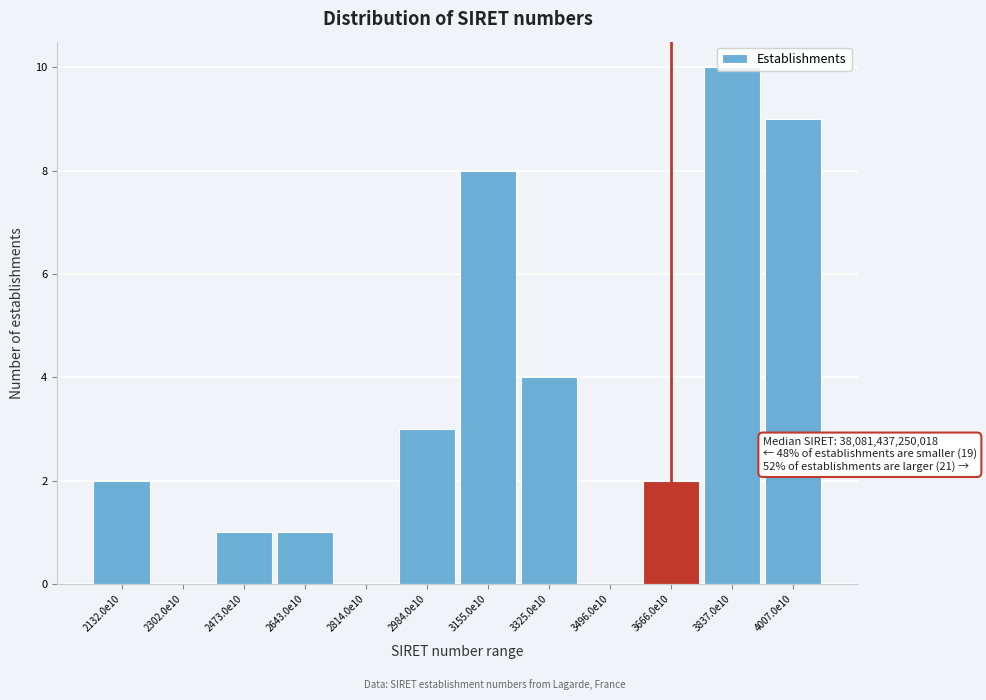

The value at 3325.0e10 is 1. True or false?

False